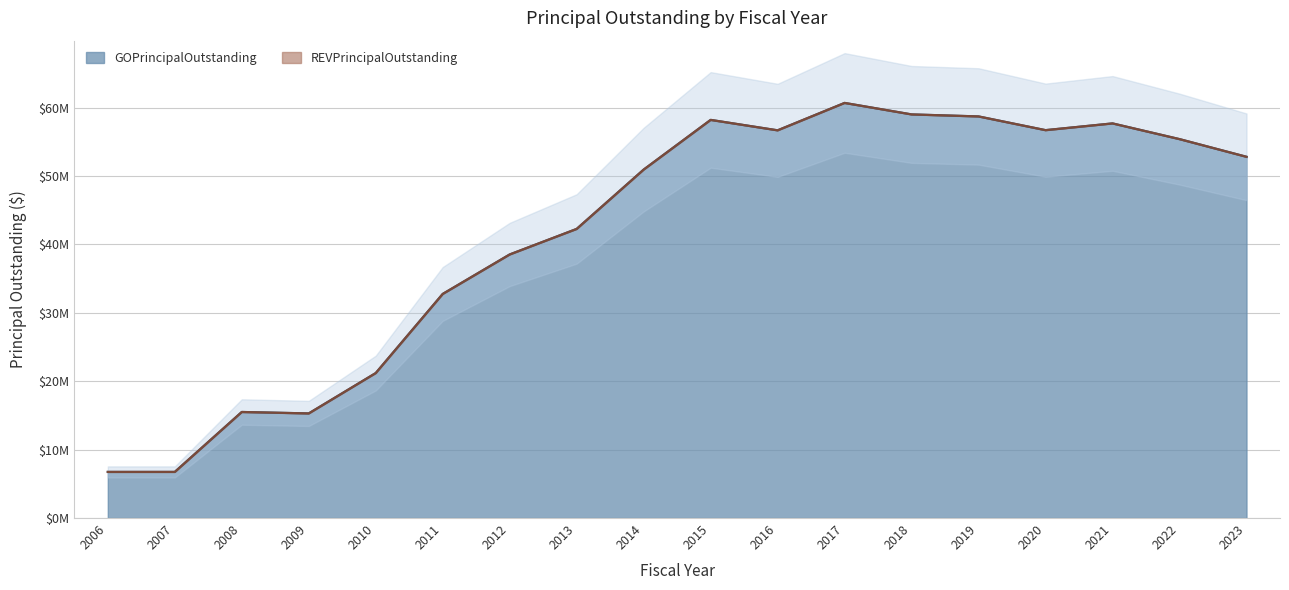

Is it true that the value at 2007 is 2354380?

False